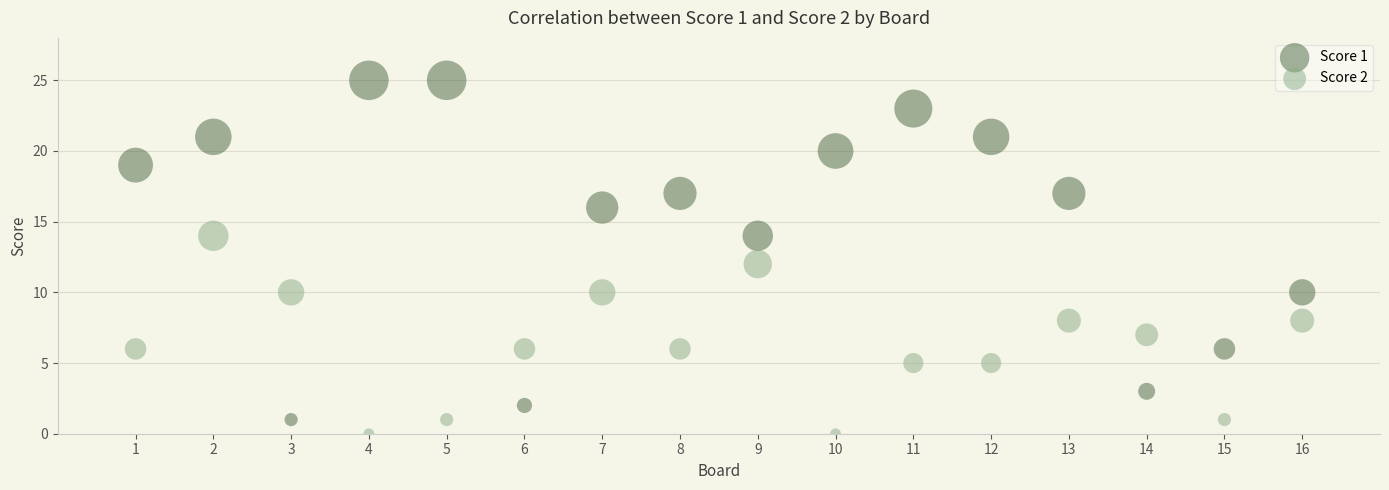

What is the X range (max minus min) for the scatter plot?

15